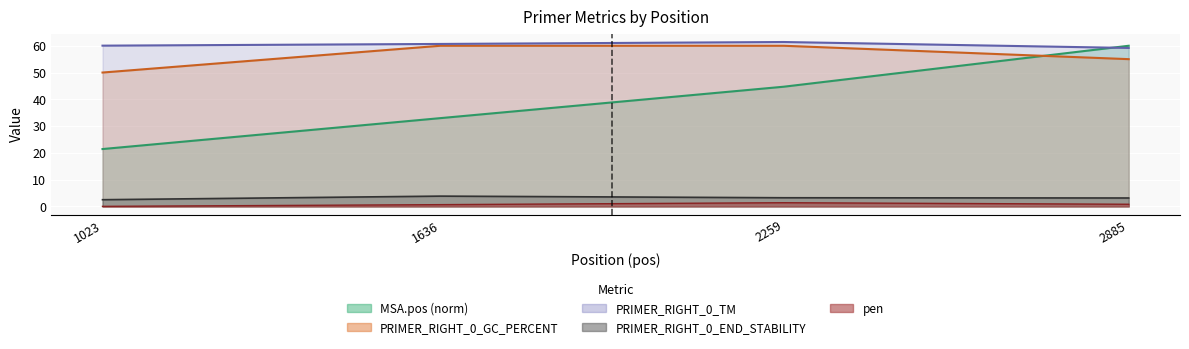

True or false: PRIMER_RIGHT_0_END_STABILITY has a value of 3.2 at 2259.

True